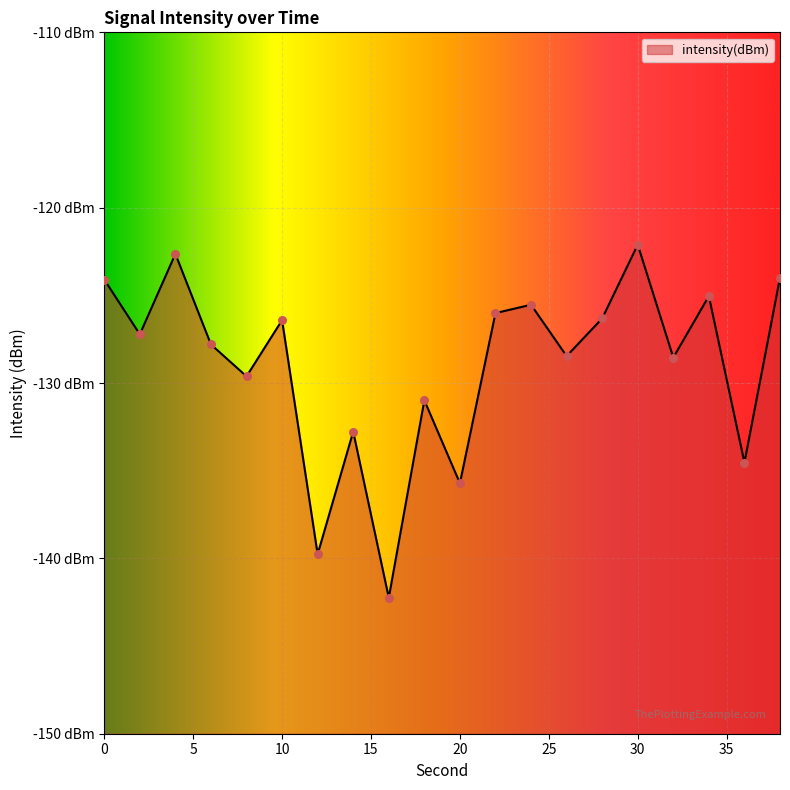

Which has a higher value, 22 or 34?

34